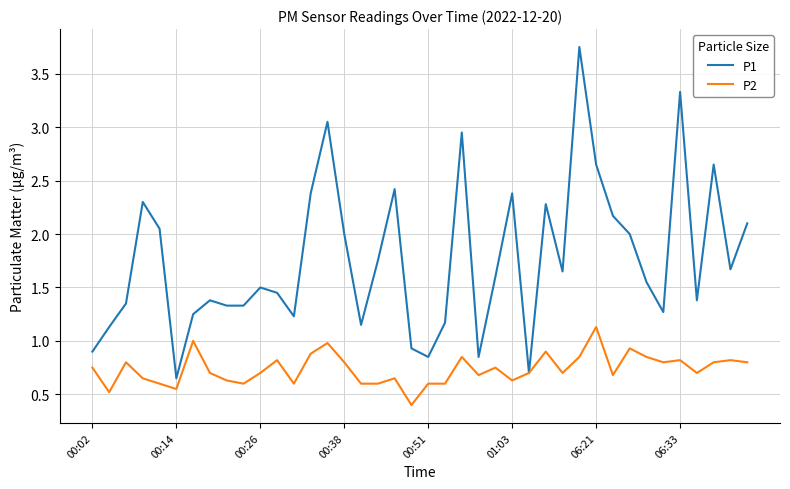

Which series has the largest total across all categories?

P1